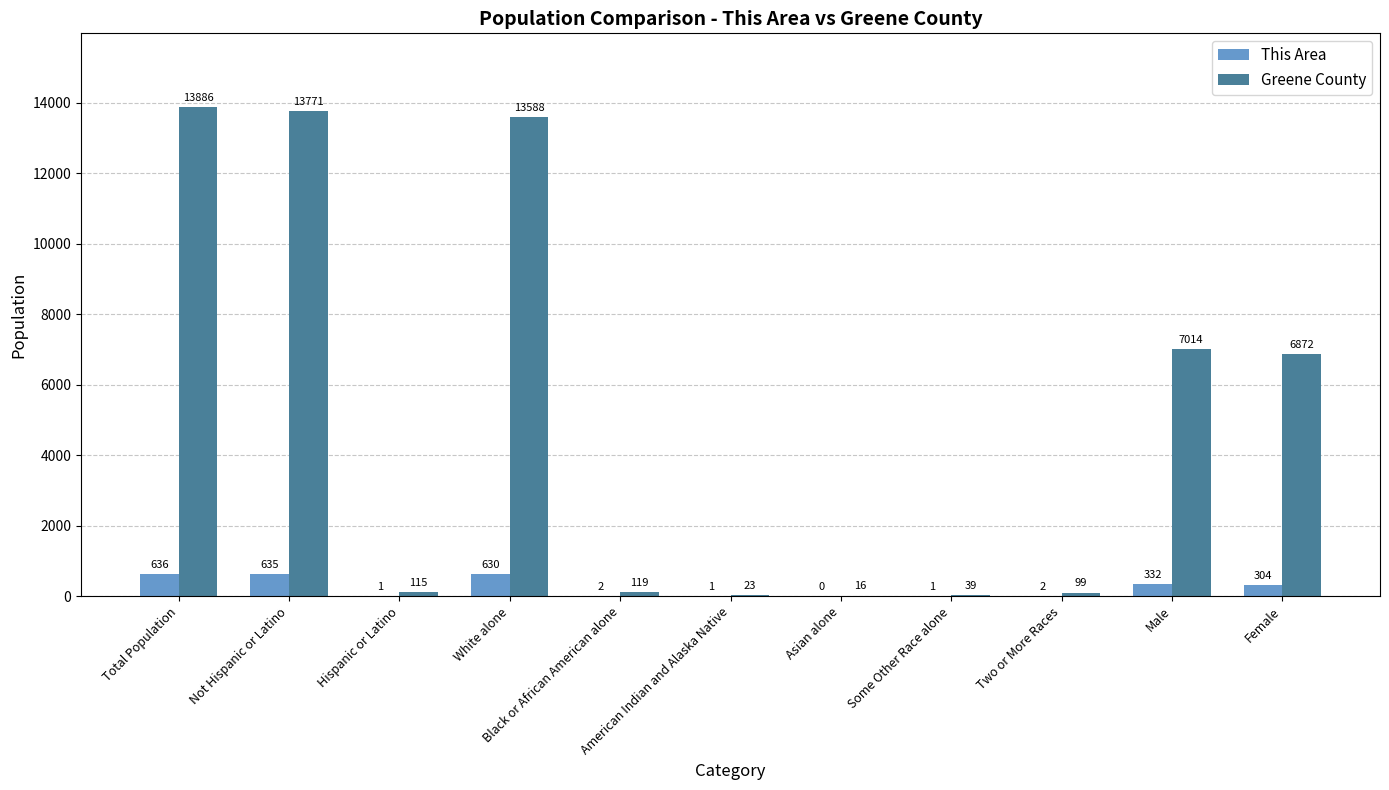

Reading left to right, extract all data points from this chart.

This Area: Total Population=636	Not Hispanic or Latino=635	Hispanic or Latino=1	White alone=630	Black or African American alone=2	American Indian and Alaska Native=1	Asian alone=0	Some Other Race alone=1	Two or More Races=2	Male=332	Female=304
Greene County: Total Population=13886	Not Hispanic or Latino=13771	Hispanic or Latino=115	White alone=13588	Black or African American alone=119	American Indian and Alaska Native=23	Asian alone=16	Some Other Race alone=39	Two or More Races=99	Male=7014	Female=6872